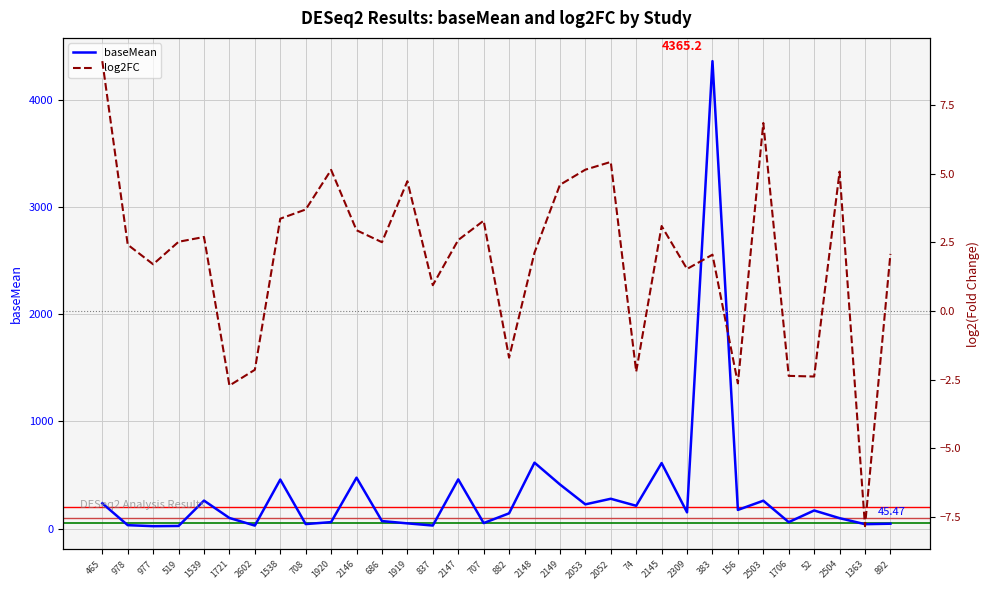

What is the total value across all series at 2053?

231.3